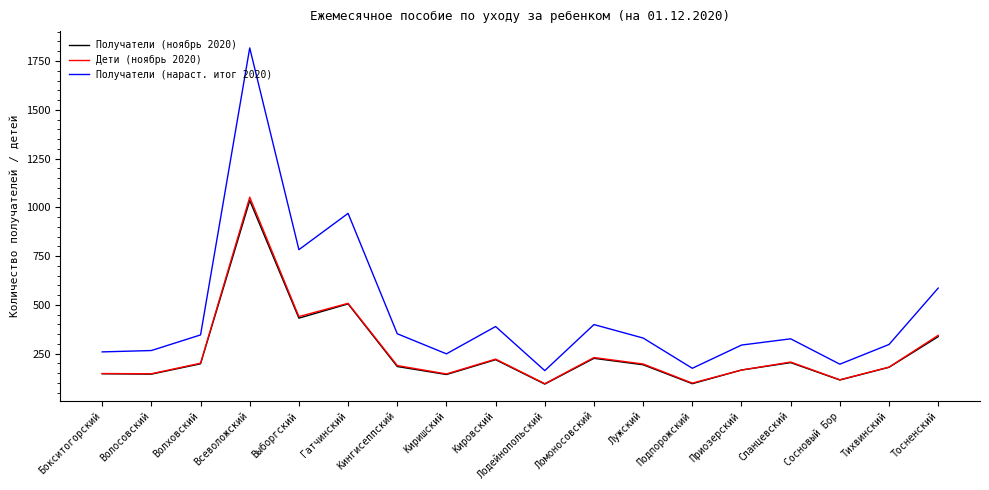

Is the value of Получатели (нараст. итог 2020) at Тосненский greater than the value of Дети (ноябрь 2020) at Всеволожский?

No